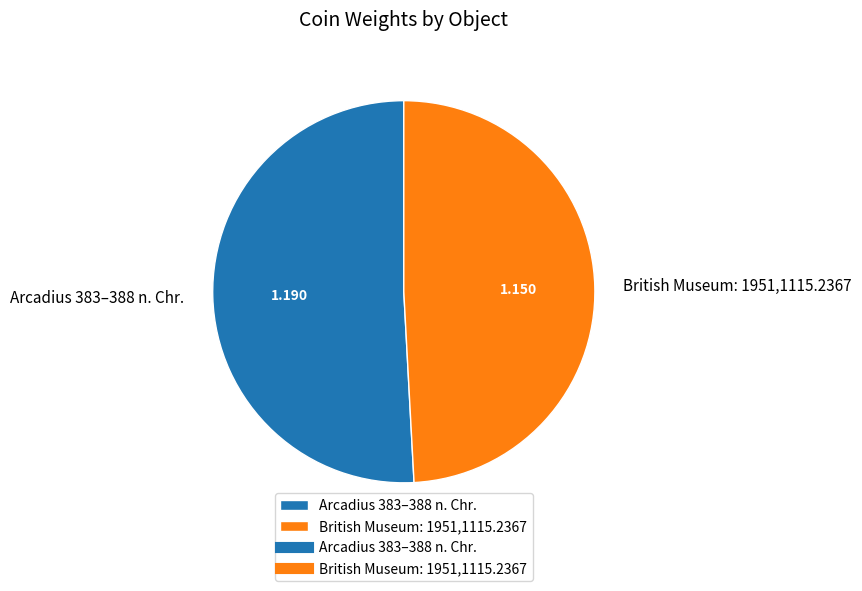

Is the sum of Arcadius 383–388 n. Chr. and British Museum: 1951,1115.2367 greater than half?

Yes